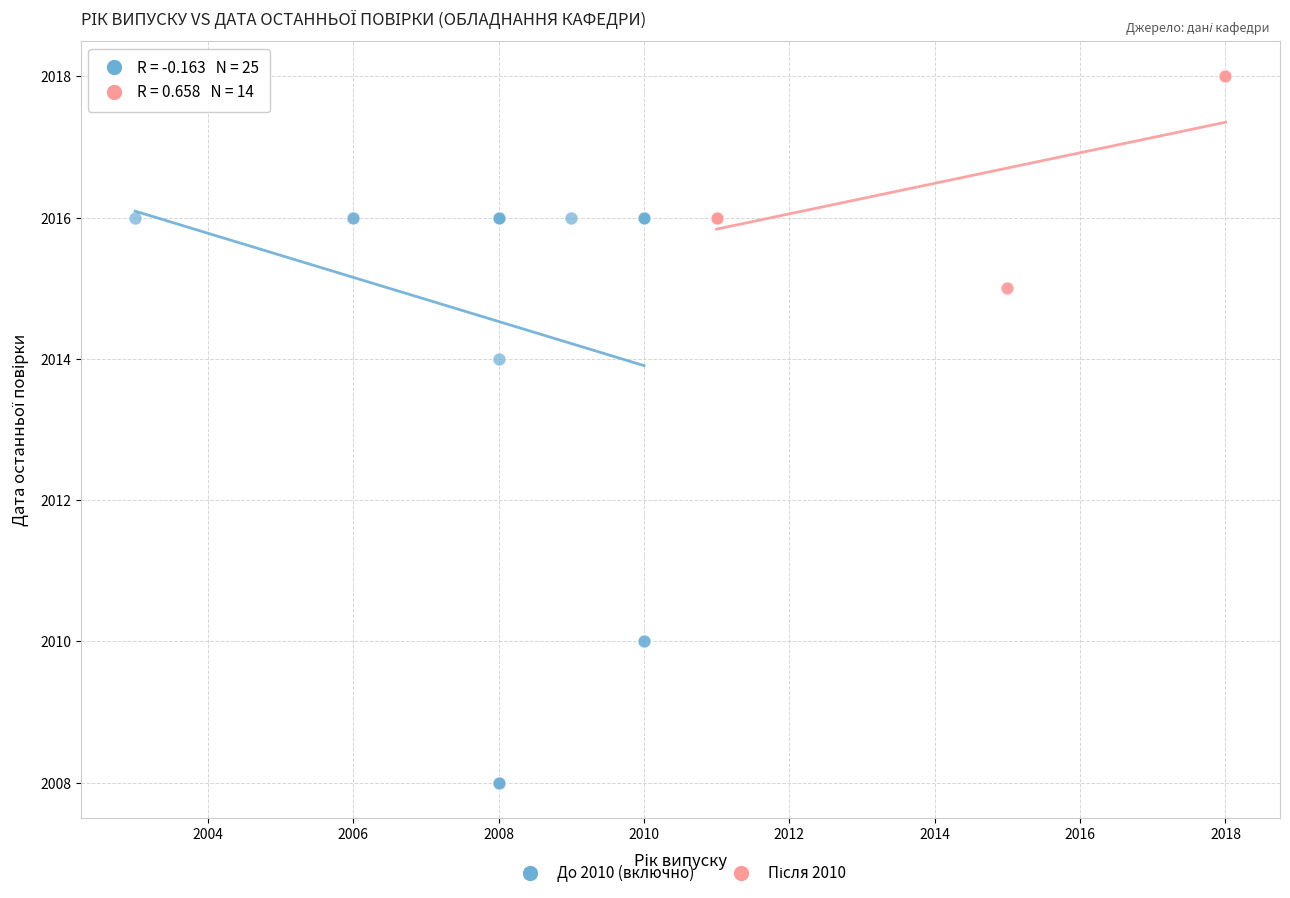

Which series has the widest spread of Y values?

До 2010 (включно)